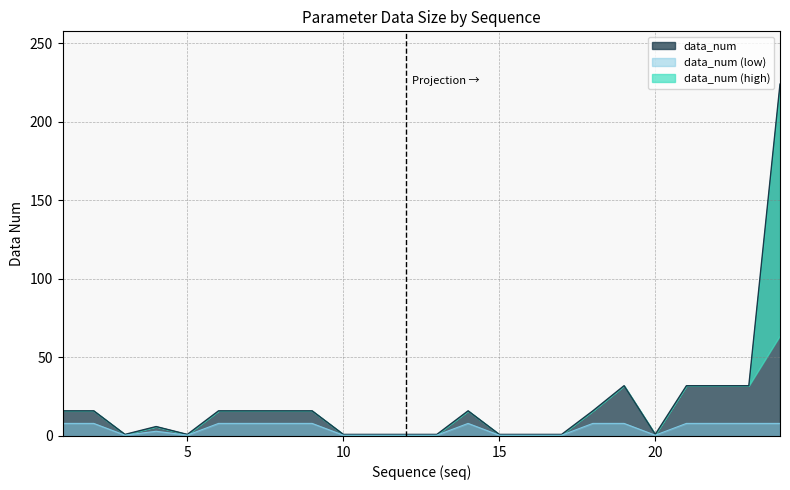

Is it true that the value at 14 is 10?

False